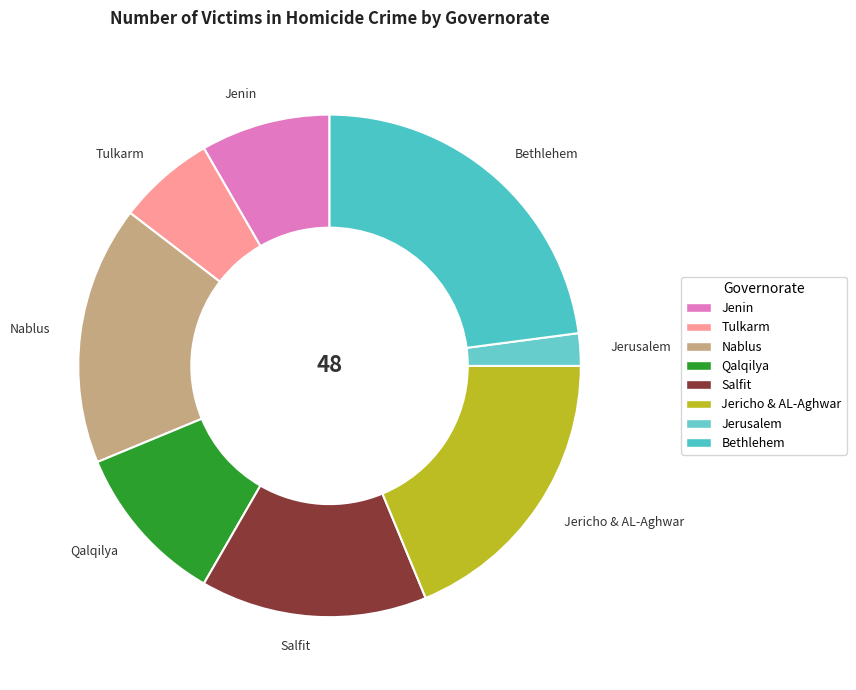

What is the smallest slice in the pie chart?

Jerusalem